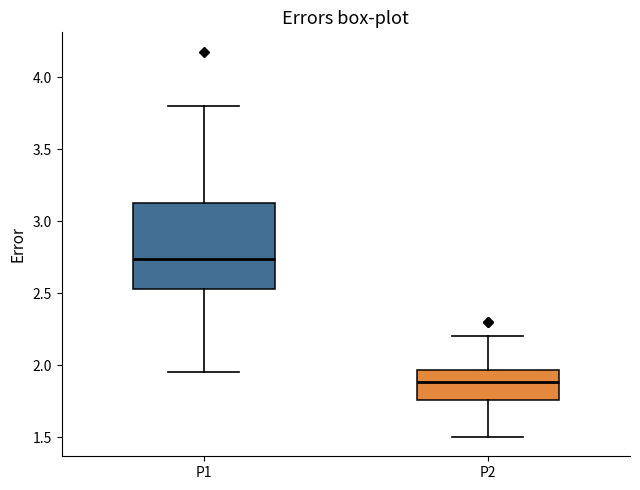

Reading left to right, transcribe this box plot: for each box, give where its median line is, the range the box spans, and where its two whiskers end, as read against the y-axis. The values are not printed on the chart, so give them approximately, as read against the axis.

P1: median 2.75, box 2.55 to 3.15, whiskers 1.95 to 3.80
P2: median 1.90, box 1.75 to 1.95, whiskers 1.50 to 2.20